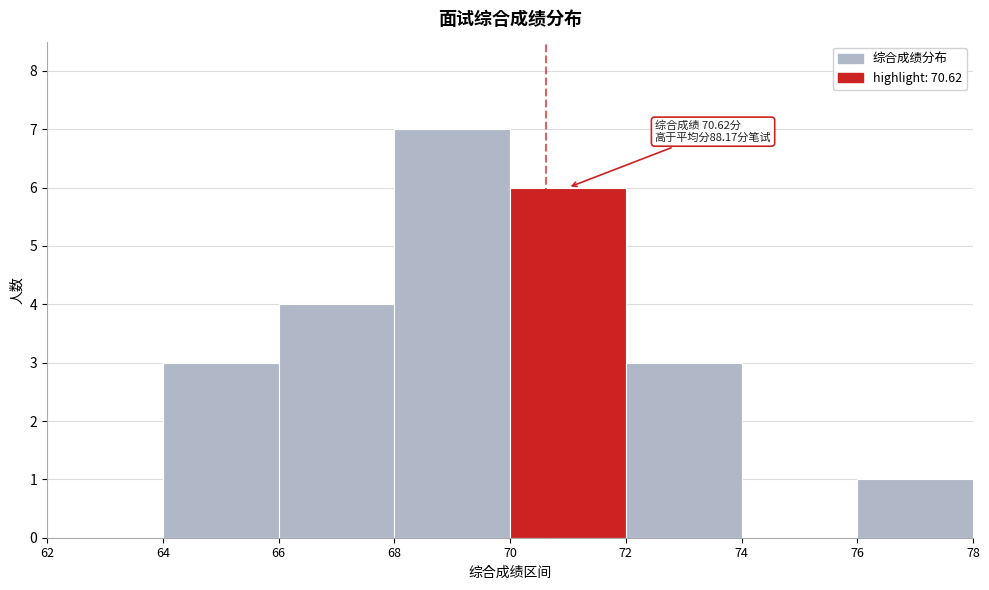

Which range on the x-axis has the tallest bar?

68 to 70